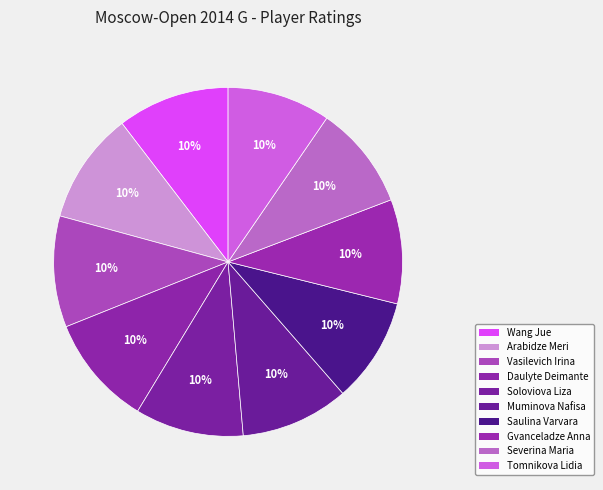

Which slice is the largest?

Wang Jue